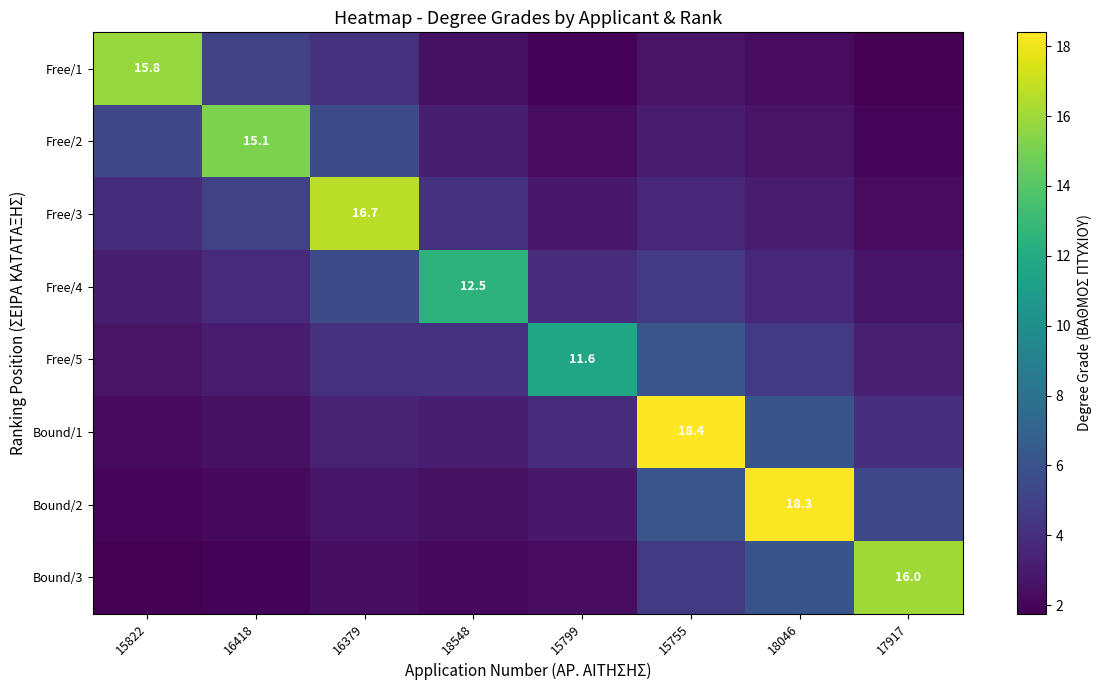

At how many categories does at least one series exceed 15?

6